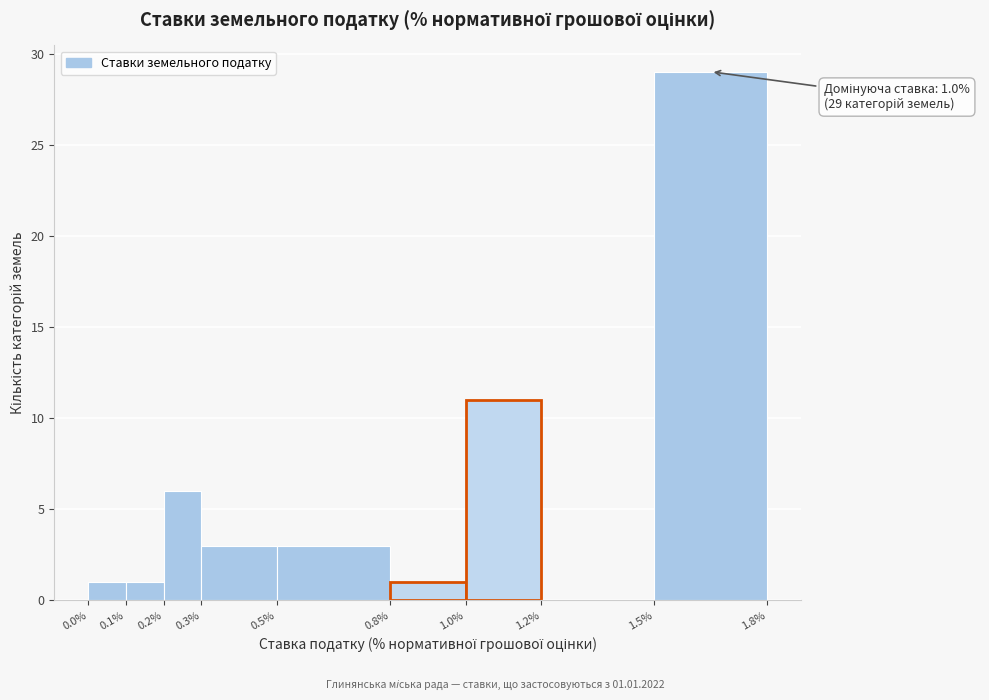

Which range on the x-axis has the tallest bar?

1.5% to 1.8%